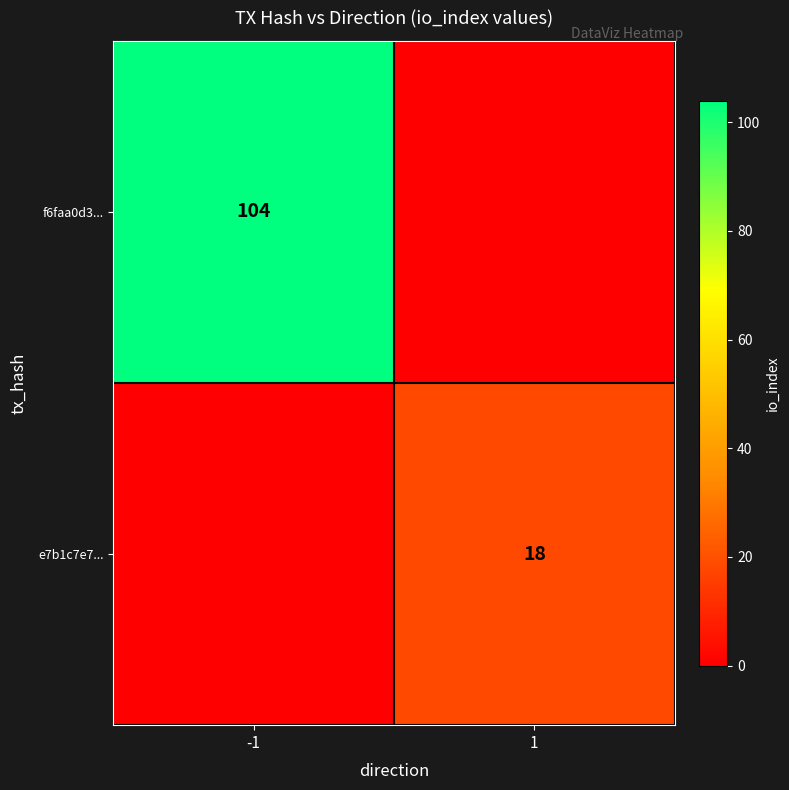

The f6faa0d3... series shows 104 at -1. True or false?

True